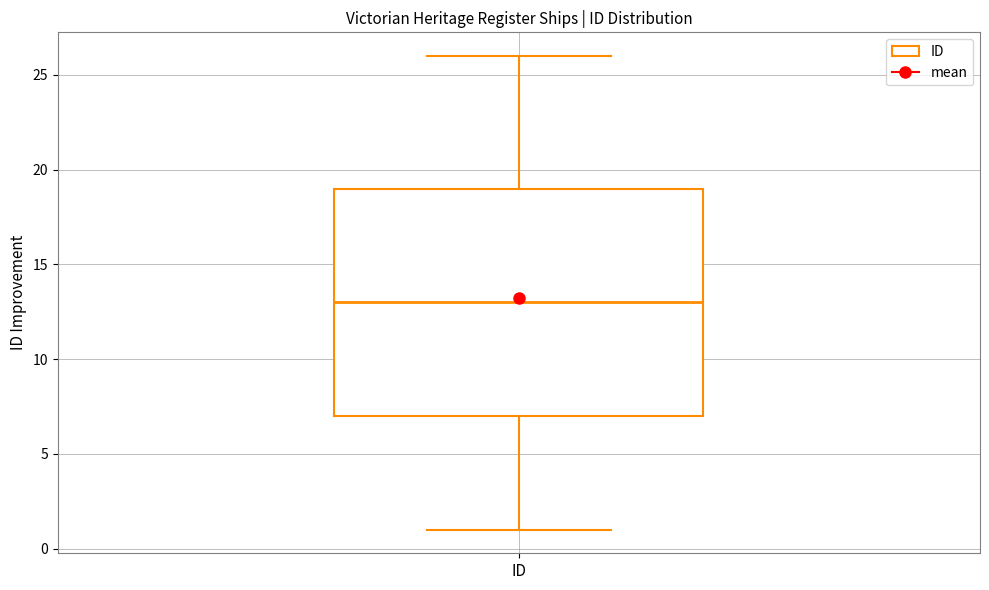

Read this box plot against the y-axis: the position of the median line, the range covered by the box, and the ends of both whiskers. The values are not printed on the chart, so give them approximately, as read against the axis.

median 13, box 7 to 19, whiskers 1 to 26